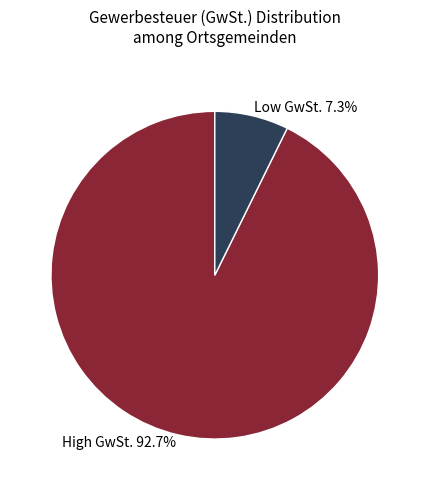

Is the sum of Low GwSt. 7.3% and High GwSt. 92.7% greater than half?

Yes